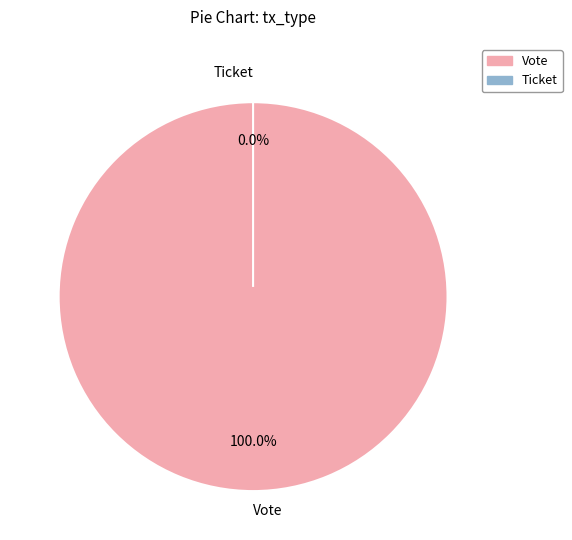

The Vote slice represents 99% of the pie. True or false?

False